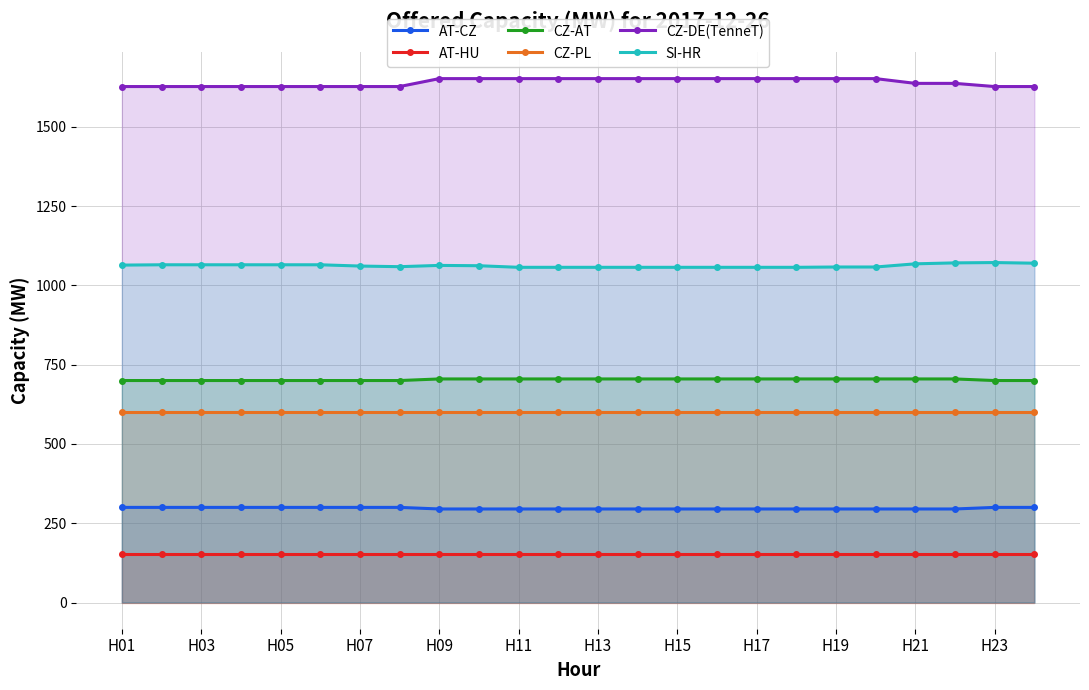

How many lines are shown in the chart?

6